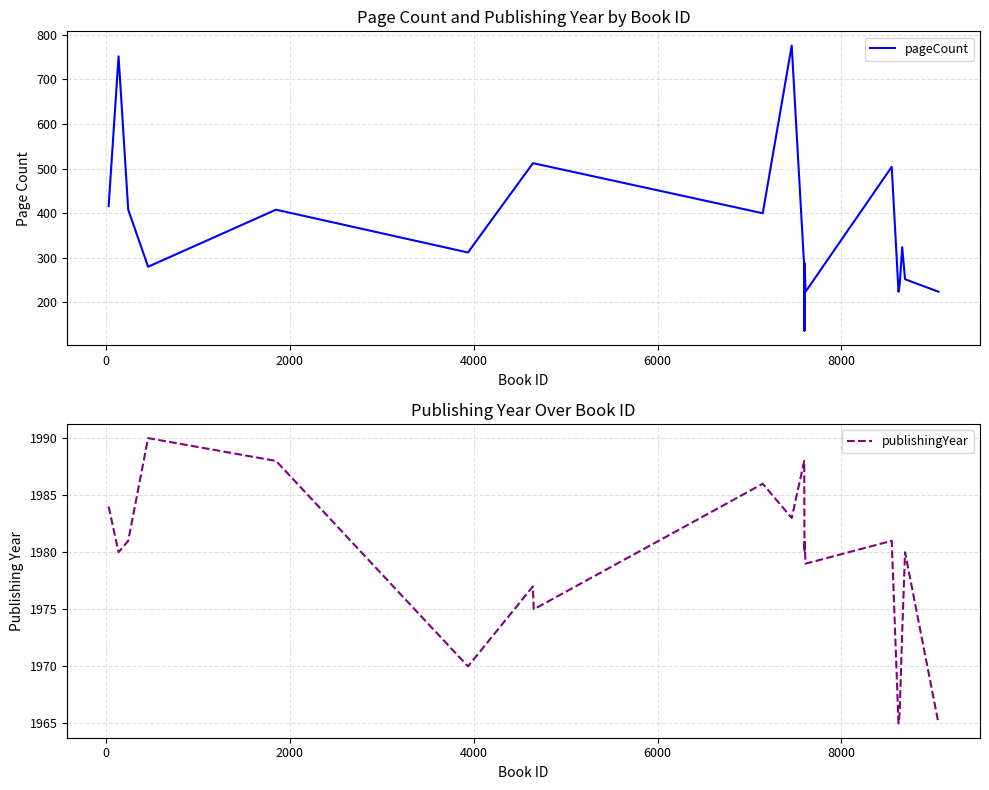

Count the number of data series in this chart.

2